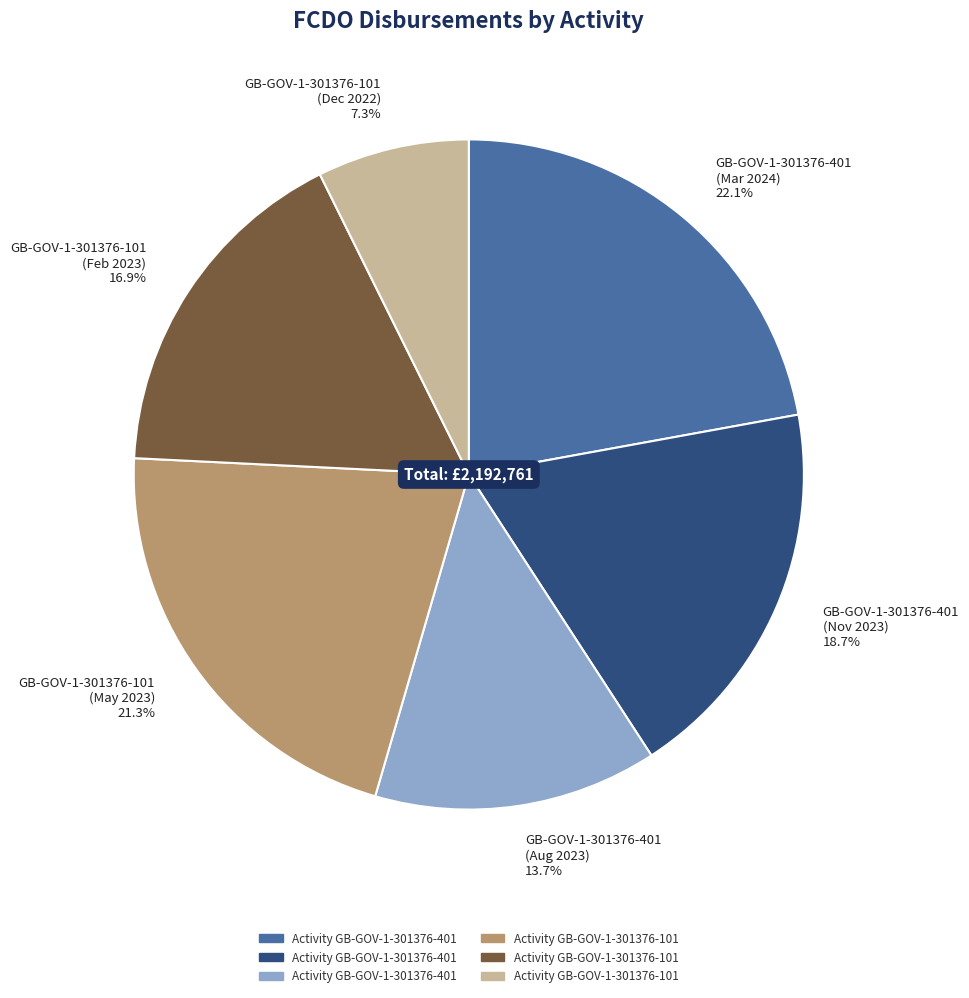

Combined, do GB-GOV-1-301376-101 (Dec 2022) 7.3% and GB-GOV-1-301376-401 (Nov 2023) 18.7% account for over 50%?

No